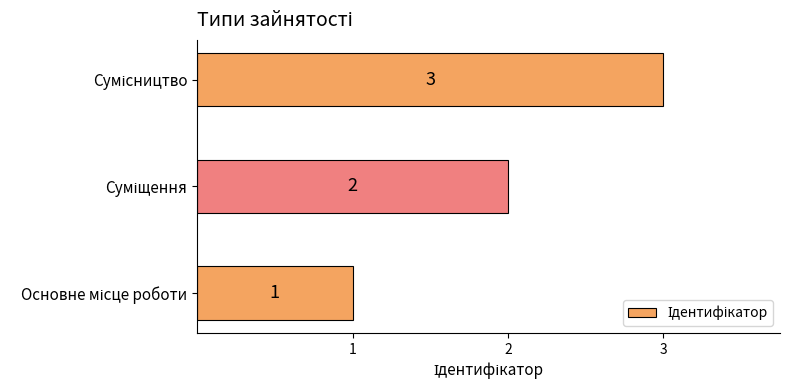

How many data points are less than 2?

1